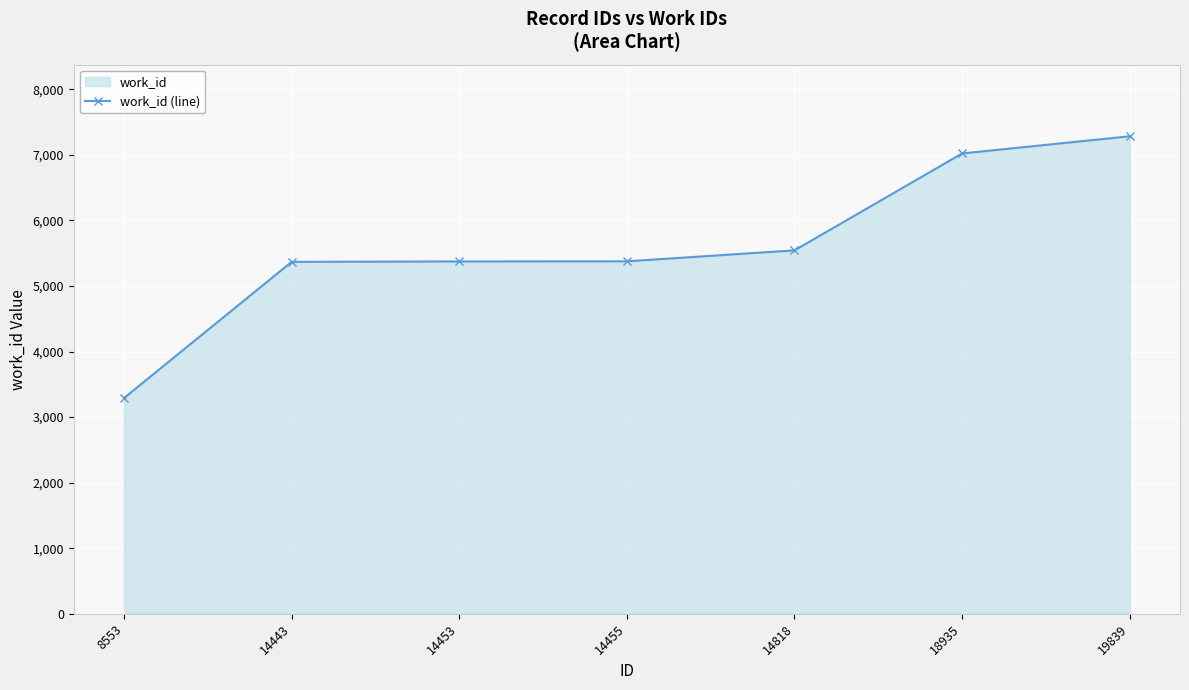

Which category has the lowest value across all series?

8553